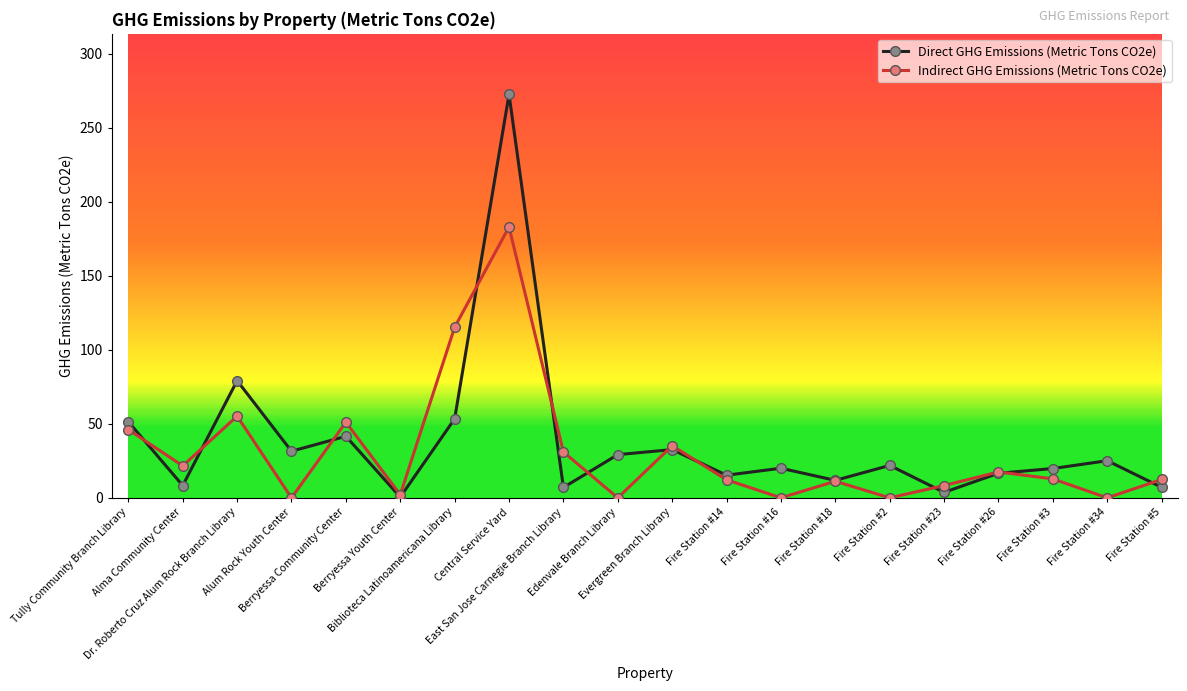

How many data points does each series have?

20